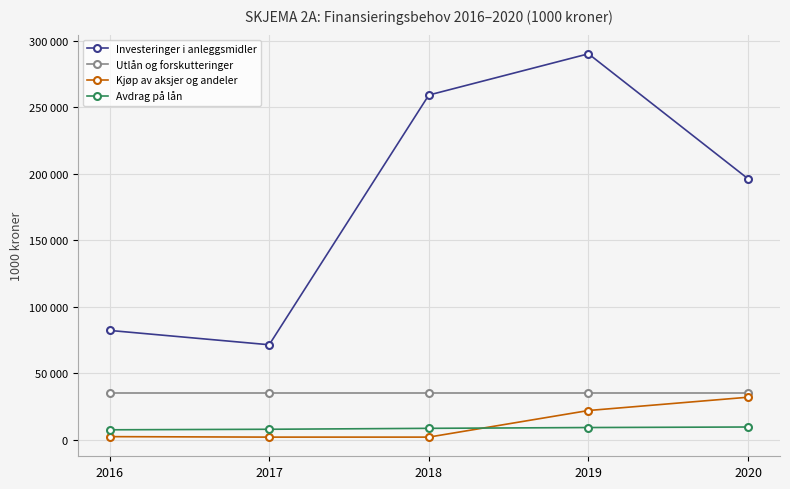

Which has a higher value, 2016 or 2018?

2018